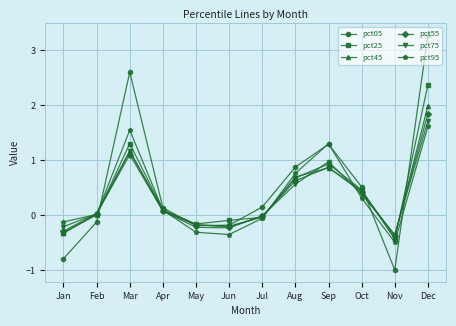

Rank the categories by pct25 value from highest to lowest.

Dec, Mar, Sep, Aug, Oct, Apr, Feb, Jul, Jun, May, Jan, Nov